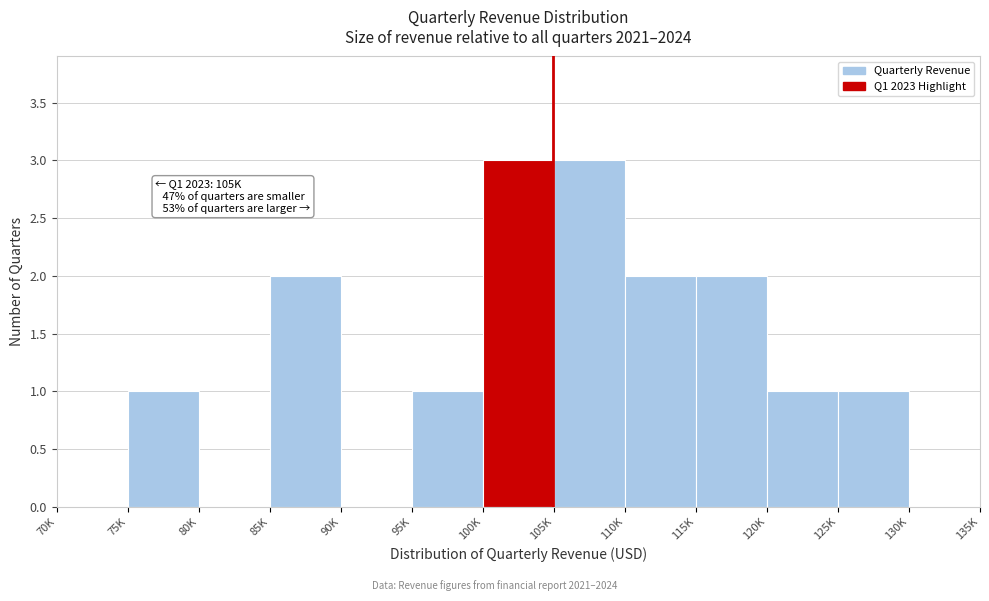

Reading left to right, transcribe all the data shown in this chart.

70K=0	75K=1	80K=0	85K=2	90K=0	95K=1	100K=3	105K=3	110K=2	115K=2	120K=1	125K=1	130K=0